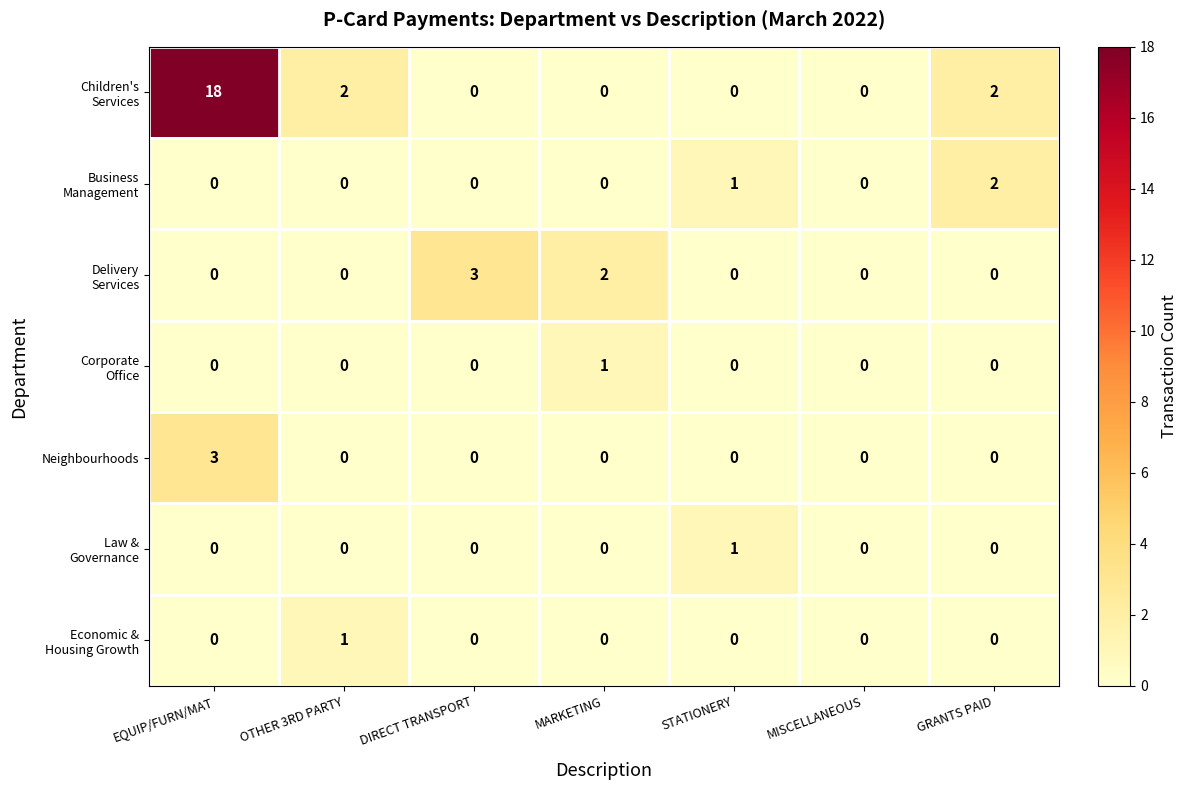

How many data points does each series have?

7